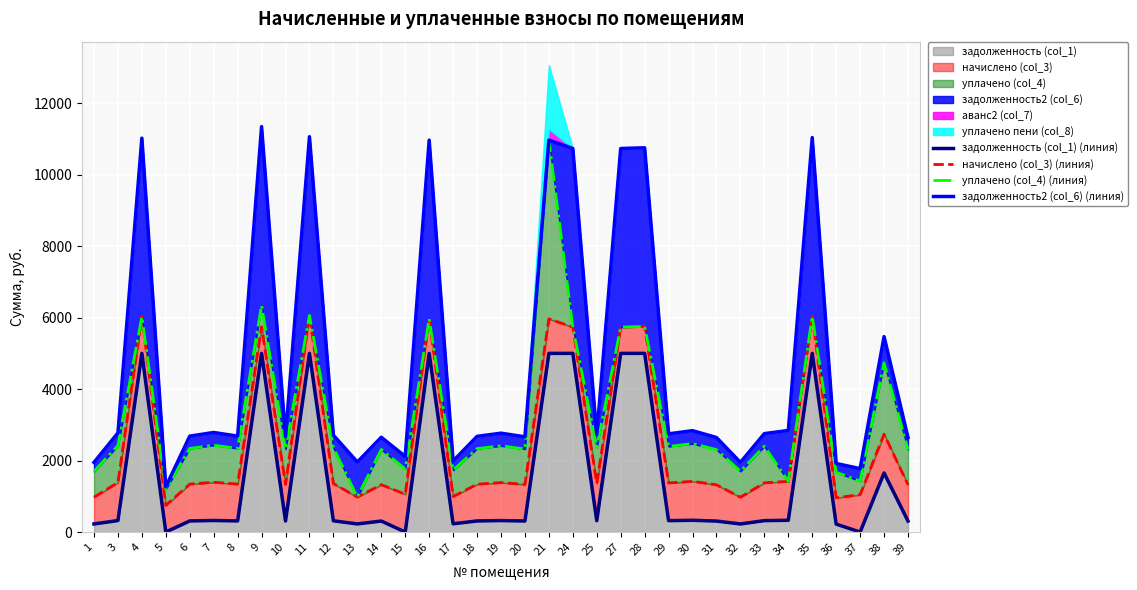

Where is the first local minimum for задолженность (col_1) (линия)?

5